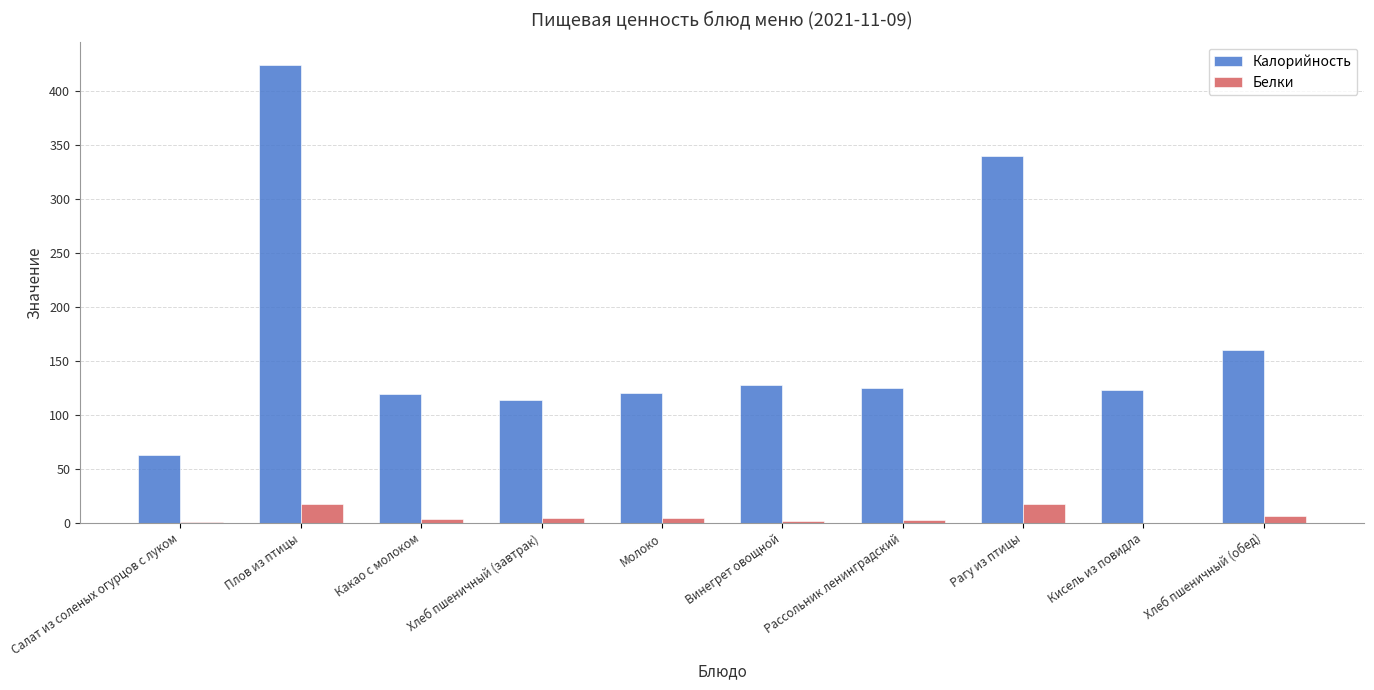

Between Кисель из повидла and Хлеб пшеничный (обед), which series saw the biggest shift?

Калорийность